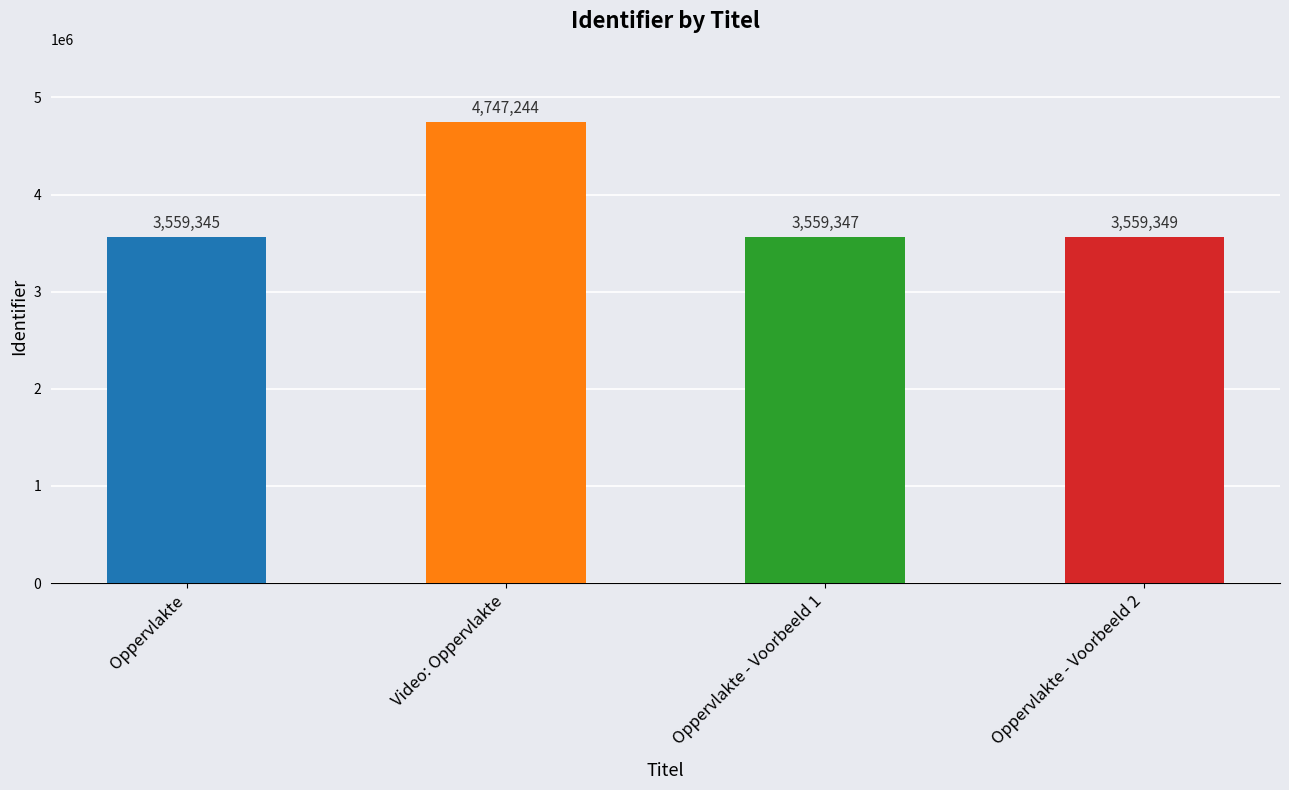

What is the greatest value displayed?

4747244